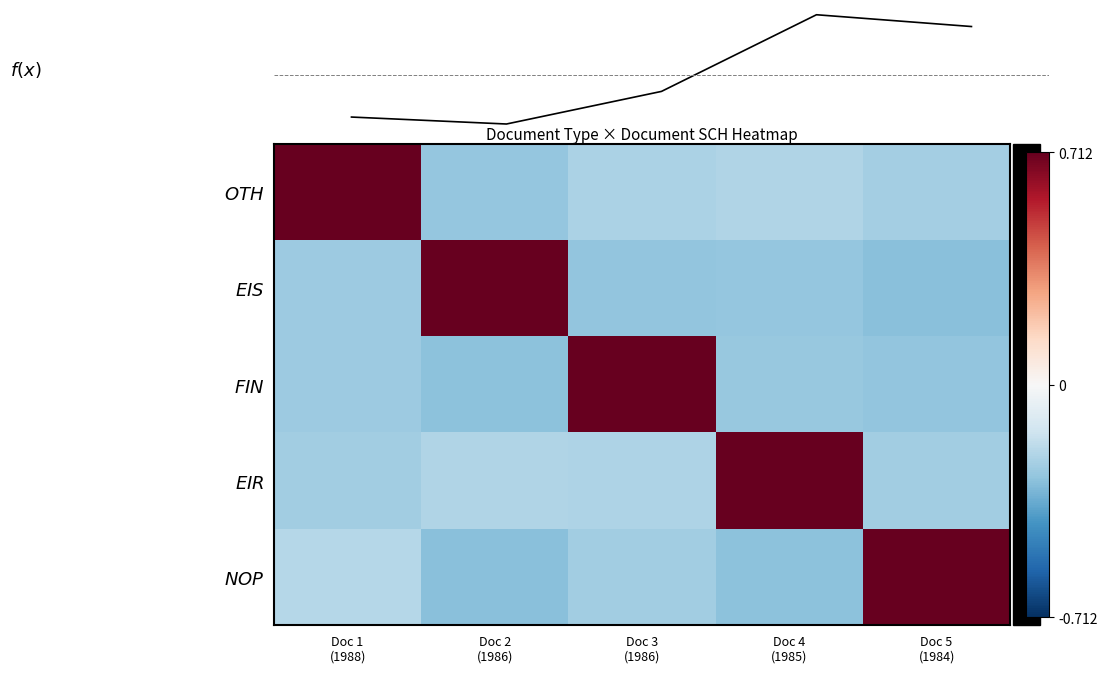

What is the difference between the second highest and minimum values in the $NOP$ series?

0.1